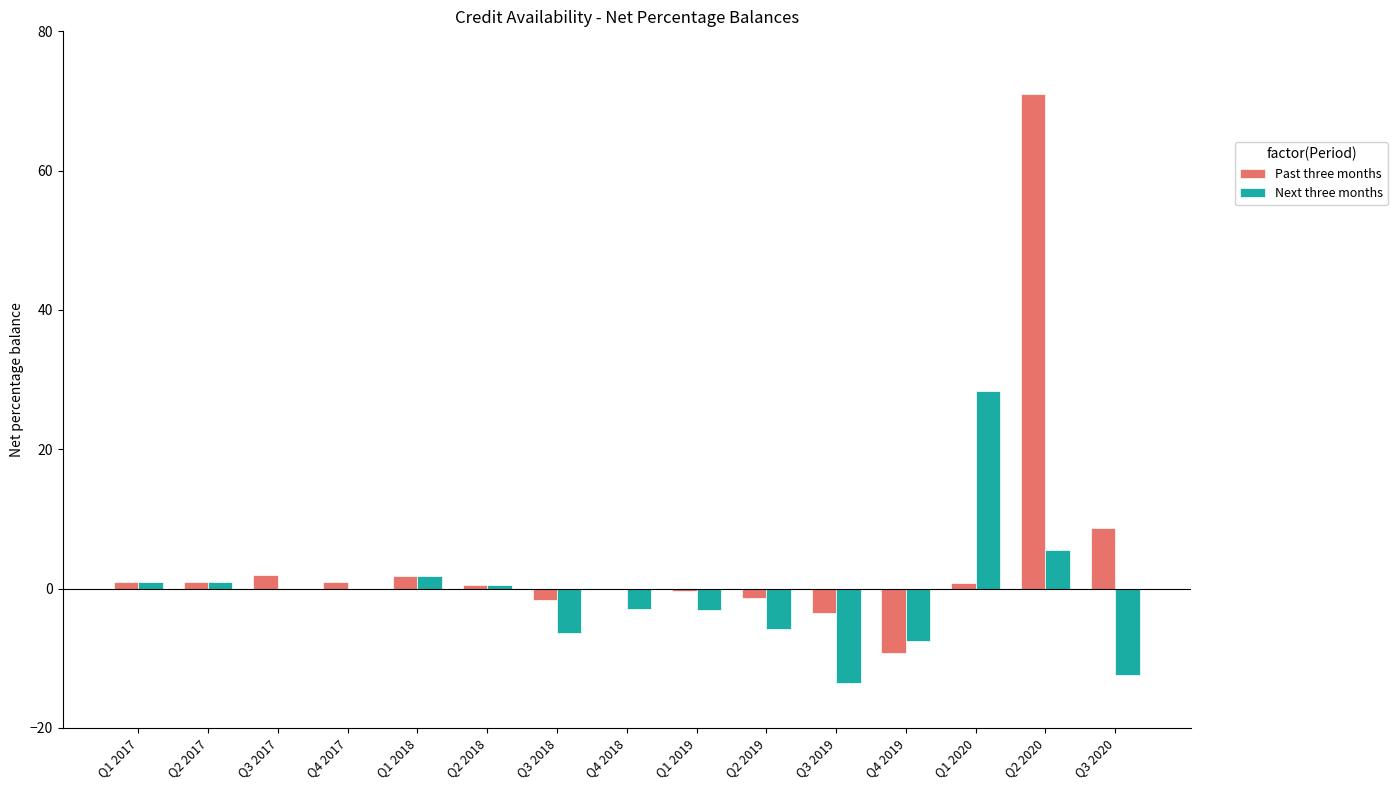

Between Q1 2018 and Q3 2018, which series saw the biggest shift?

Next three months